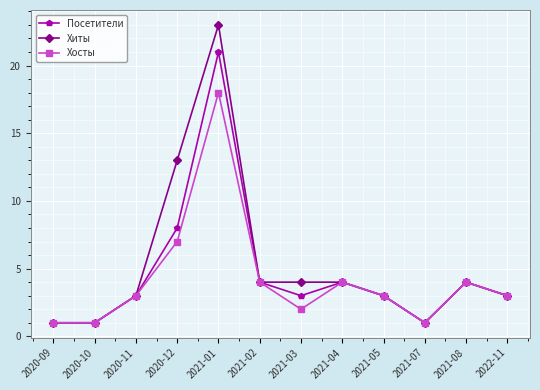

What is the label of the 12th point from the right?

2020-09